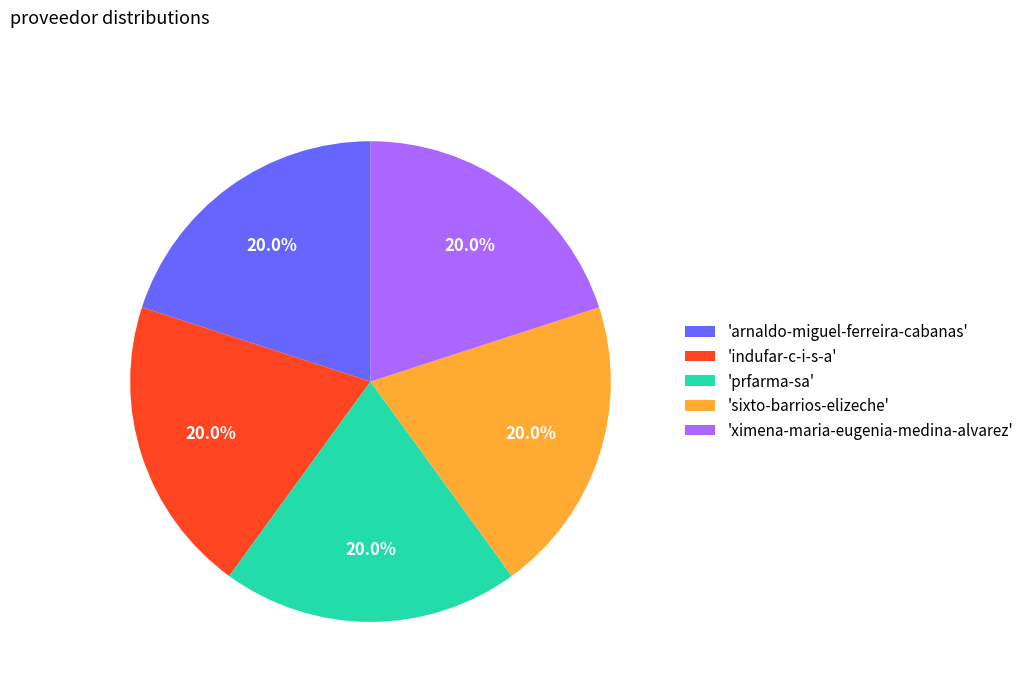

Combined, what portion of the pie is 'ximena-maria-eugenia-medina-alvarez' and 'sixto-barrios-elizeche'?

40.0%